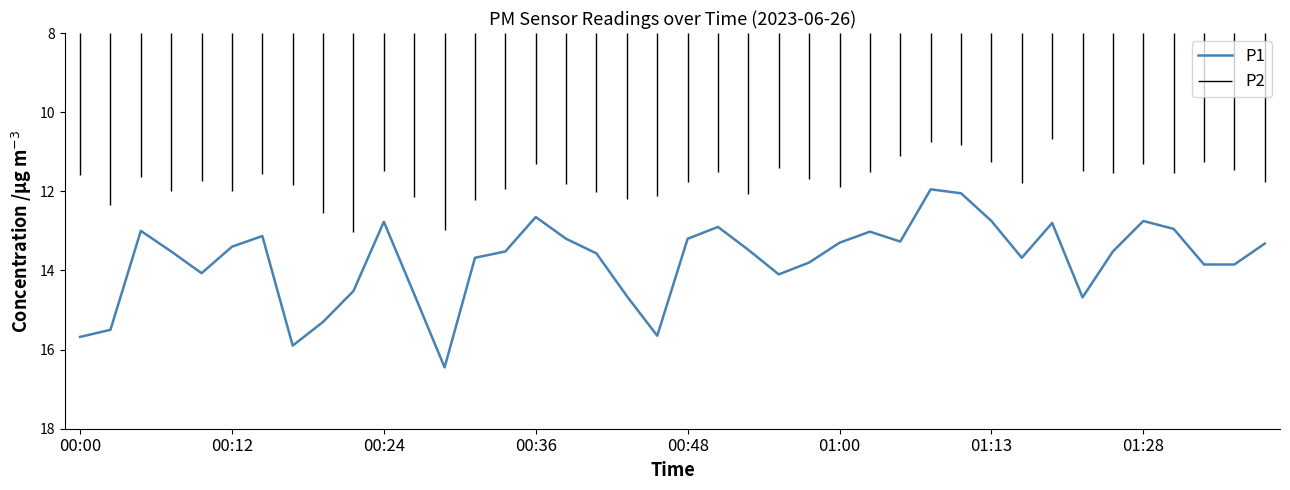

True or false: the data has more than 2 interior local peaks.

True